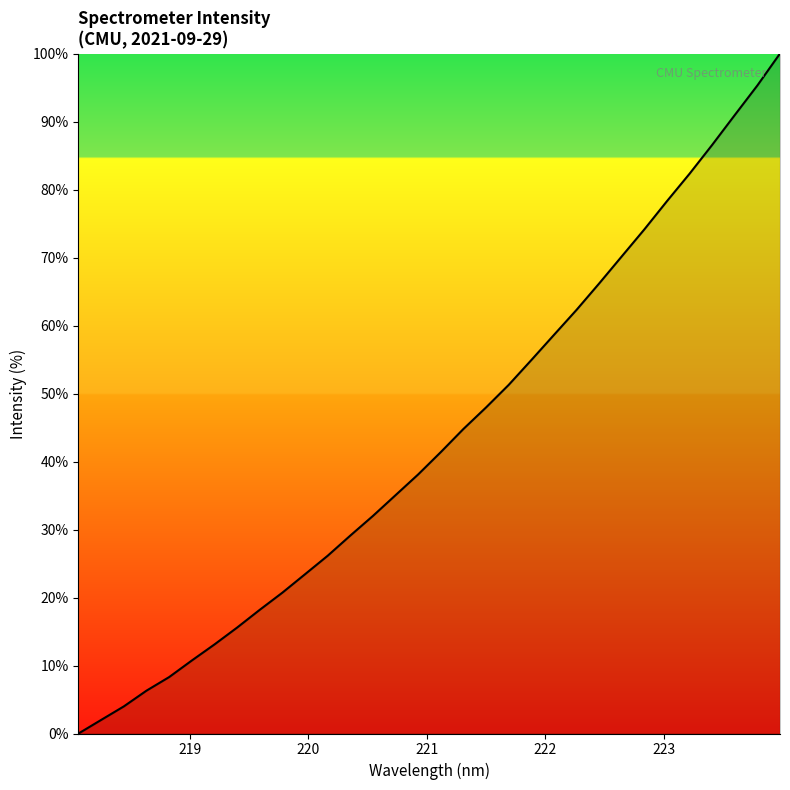

What is the maximum value shown in the chart?

100.0